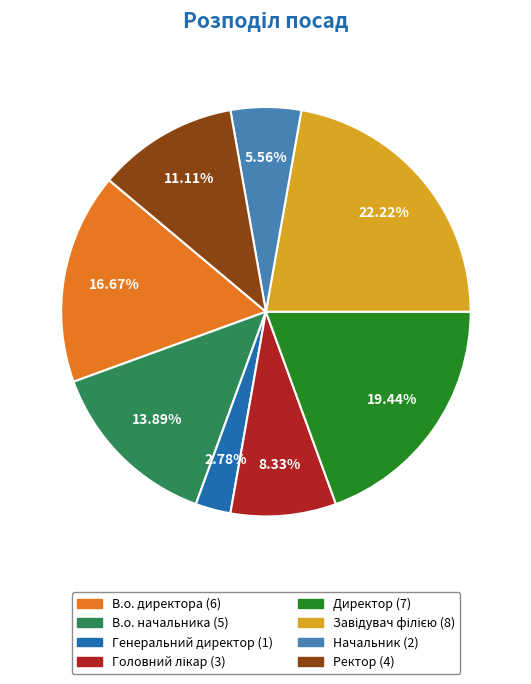

Do В.о. директора and В.о. начальника together represent more than half of the pie?

No